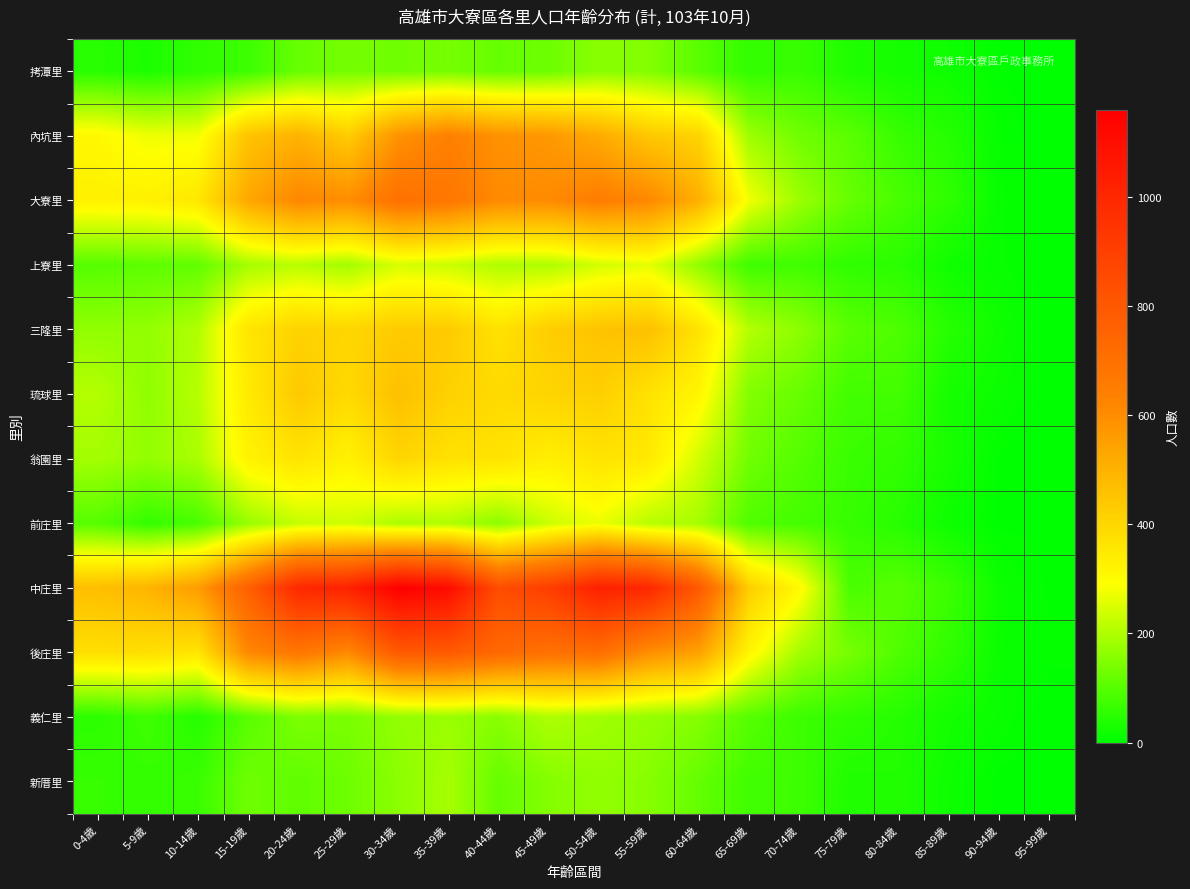

Reading left to right, extract all data points from this chart.

拷潭里: 0-4歲=47	5-9歲=34	10-14歲=56	15-19歲=71	20-24歲=118	25-29歲=135	30-34歲=130	35-39歲=136	40-44歲=117	45-49歲=125	50-54歲=158	55-59歲=150	60-64歲=103	65-69歲=59	70-74歲=65	75-79歲=38	80-84歲=26	85-89歲=18	90-94歲=4	95-99歲=3
內坑里: 0-4歲=308	5-9歲=272	10-14歲=277	15-19歲=452	20-24歲=497	25-29歲=428	30-34歲=585	35-39歲=637	40-44歲=589	45-49歲=570	50-54歲=519	55-59歲=441	60-64歲=409	65-69歲=180	70-74歲=130	75-79歲=105	80-84歲=64	85-89歲=44	90-94歲=8	95-99歲=0
大寮里: 0-4歲=328	5-9歲=328	10-14歲=354	15-19歲=528	20-24歲=619	25-29歲=599	30-34歲=697	35-39歲=673	40-44歲=608	45-49歲=607	50-54歲=649	55-59歲=615	60-64歲=506	65-69歲=277	70-74歲=178	75-79歲=118	80-84歲=84	85-89歲=55	90-94歲=10	95-99歲=2
上寮里: 0-4歲=99	5-9歲=107	10-14歲=111	15-19歲=189	20-24歲=210	25-29歲=187	30-34歲=245	35-39歲=230	40-44歲=200	45-49歲=200	50-54歲=240	55-59歲=261	60-64歲=164	65-69歲=73	70-74歲=74	75-79歲=56	80-84歲=49	85-89歲=19	90-94歲=10	95-99歲=1
三隆里: 0-4歲=166	5-9歲=168	10-14歲=203	15-19歲=360	20-24歲=411	25-29歲=402	30-34歲=431	35-39歲=432	40-44歲=370	45-49歲=423	50-54歲=454	55-59歲=459	60-64歲=366	65-69歲=205	70-74歲=161	75-79歲=103	80-84歲=90	85-89歲=45	90-94歲=20	95-99歲=1
琉球里: 0-4歲=206	5-9歲=165	10-14歲=209	15-19歲=346	20-24歲=437	25-29歲=392	30-34歲=461	35-39歲=416	40-44歲=391	45-49歲=406	50-54歲=421	55-59歲=369	60-64歲=315	65-69歲=149	70-74歲=119	75-79歲=77	80-84歲=77	85-89歲=26	90-94歲=16	95-99歲=1
翁園里: 0-4歲=187	5-9歲=170	10-14歲=195	15-19歲=324	20-24歲=364	25-29歲=326	30-34歲=404	35-39歲=370	40-44歲=366	45-49歲=334	50-54歲=366	55-59歲=349	60-64歲=238	65-69歲=130	70-74歲=98	75-79歲=67	80-84歲=58	85-89歲=29	90-94歲=3	95-99歲=0
前庄里: 0-4歲=100	5-9歲=59	10-14歲=84	15-19歲=174	20-24歲=225	25-29歲=236	30-34歲=197	35-39歲=202	40-44歲=161	45-49歲=232	50-54歲=271	55-59歲=209	60-64歲=190	65-69歲=92	70-74歲=80	75-79歲=64	80-84歲=46	85-89歲=17	90-94歲=3	95-99歲=3
中庄里: 0-4歲=465	5-9歲=494	10-14歲=558	15-19歲=765	20-24歲=996	25-29歲=1020	30-34歲=1159	35-39歲=1107	40-44歲=842	45-49歲=906	50-54歲=1025	55-59歲=995	60-64歲=792	65-69歲=421	70-74歲=307	75-79歲=85	80-84歲=101	85-89歲=69	90-94歲=16	95-99歲=3
後庄里: 0-4歲=378	5-9歲=378	10-14歲=359	15-19歲=616	20-24歲=674	25-29歲=611	30-34歲=794	35-39歲=793	40-44歲=731	45-49歲=696	50-54歲=709	55-59歲=597	60-64歲=547	65-69歲=315	70-74歲=187	75-79歲=137	80-84歲=91	85-89歲=57	90-94歲=14	95-99歲=6
義仁里: 0-4歲=51	5-9歲=74	10-14歲=44	15-19歲=102	20-24歲=143	25-29歲=140	30-34歲=168	35-39歲=176	40-44歲=157	45-49歲=200	50-54歲=184	55-59歲=171	60-64歲=153	65-69歲=100	70-74歲=70	75-79歲=57	80-84歲=44	85-89歲=24	90-94歲=13	95-99歲=0
新厝里: 0-4歲=64	5-9歲=60	10-14歲=67	15-19歲=127	20-24歲=109	25-29歲=126	30-34歲=160	35-39歲=191	40-44歲=116	45-49歲=152	50-54歲=167	55-59歲=155	60-64歲=115	65-69歲=74	70-74歲=72	75-79歲=38	80-84歲=40	85-89歲=18	90-94歲=2	95-99歲=1